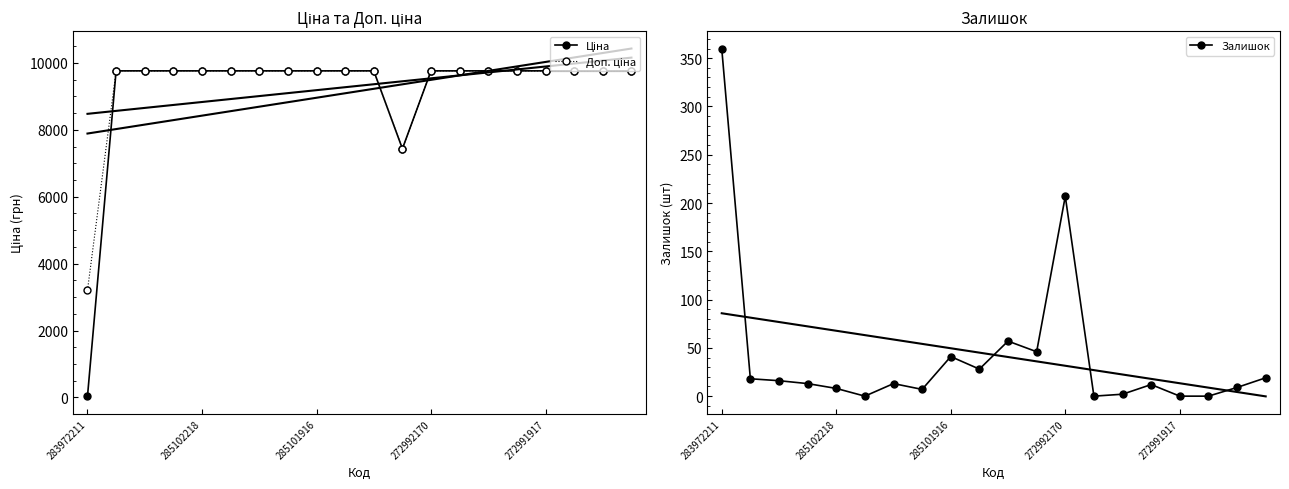

True or false: Доп. ціна and Ціна intersect in this chart.

False